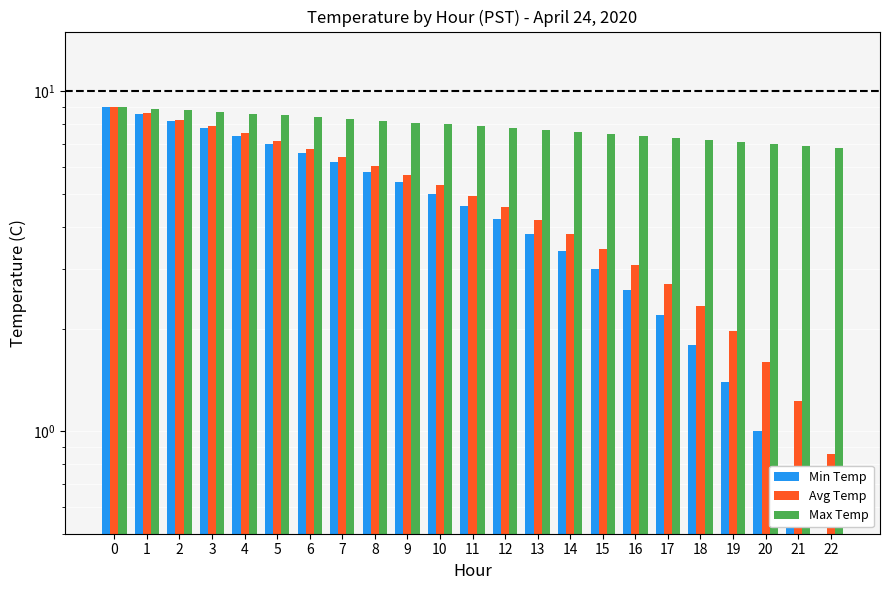

Reading right to left, what are all the values shown in this chart?

Min Temp: 0.2	0.6	1.0	1.4	1.8	2.2	2.6	3.0	3.4	3.8	4.2	4.6	5.0	5.4	5.8	6.2	6.6	7.0	7.4	7.8	8.2	8.6	9.0
Avg Temp: 0.9	1.2	1.6	2.0	2.3	2.7	3.1	3.5	3.8	4.2	4.6	4.9	5.3	5.7	6.0	6.4	6.8	7.2	7.5	7.9	8.3	8.6	9.0
Max Temp: 6.8	6.9	7.0	7.1	7.2	7.3	7.4	7.5	7.6	7.7	7.8	7.9	8.0	8.1	8.2	8.3	8.4	8.5	8.6	8.7	8.8	8.9	9.0